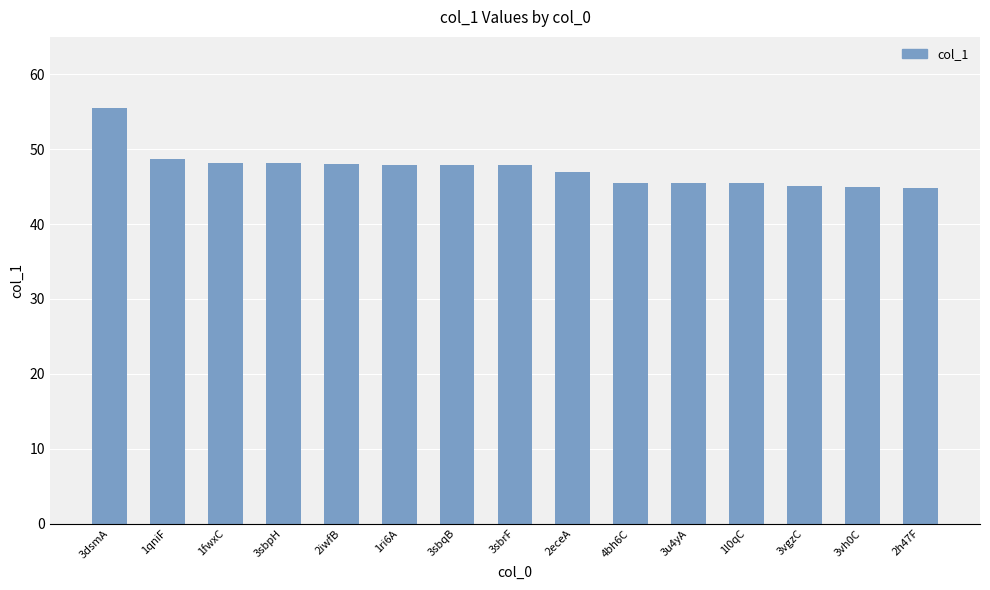

What is the sum of the values at 3vh0C and 1l0qC?

90.4